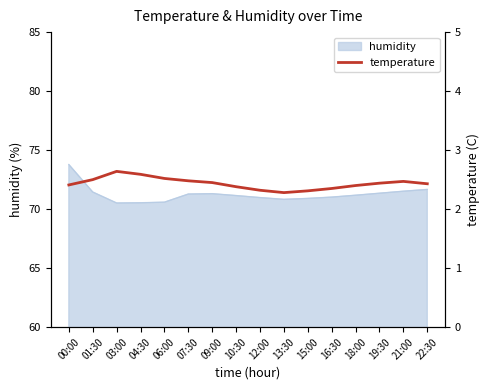

True or false: the data shows 2.5 at 09:00.

True